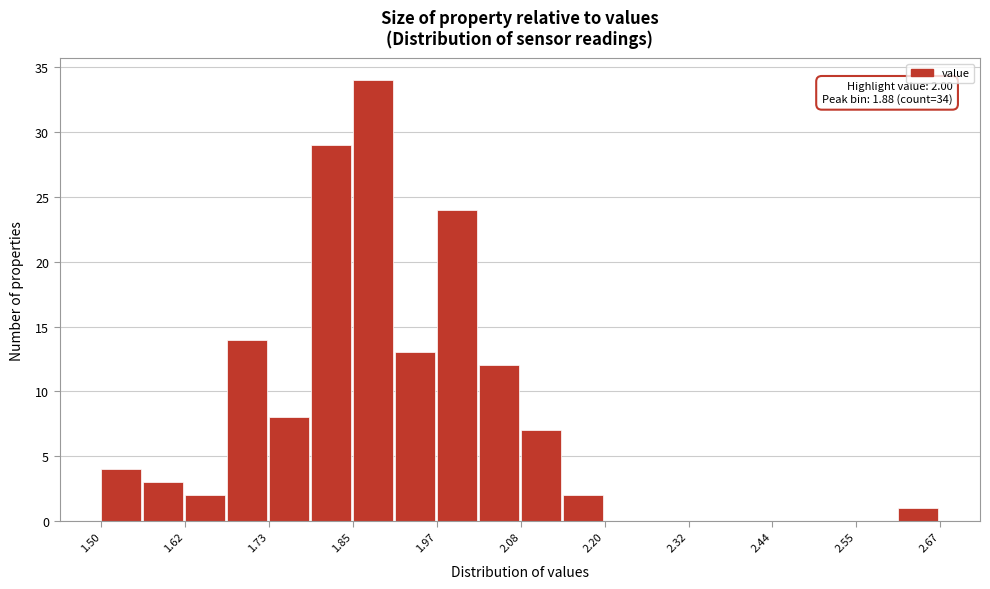

Read against the x-axis, roughly where is the centre of the tallest bar?

1.88